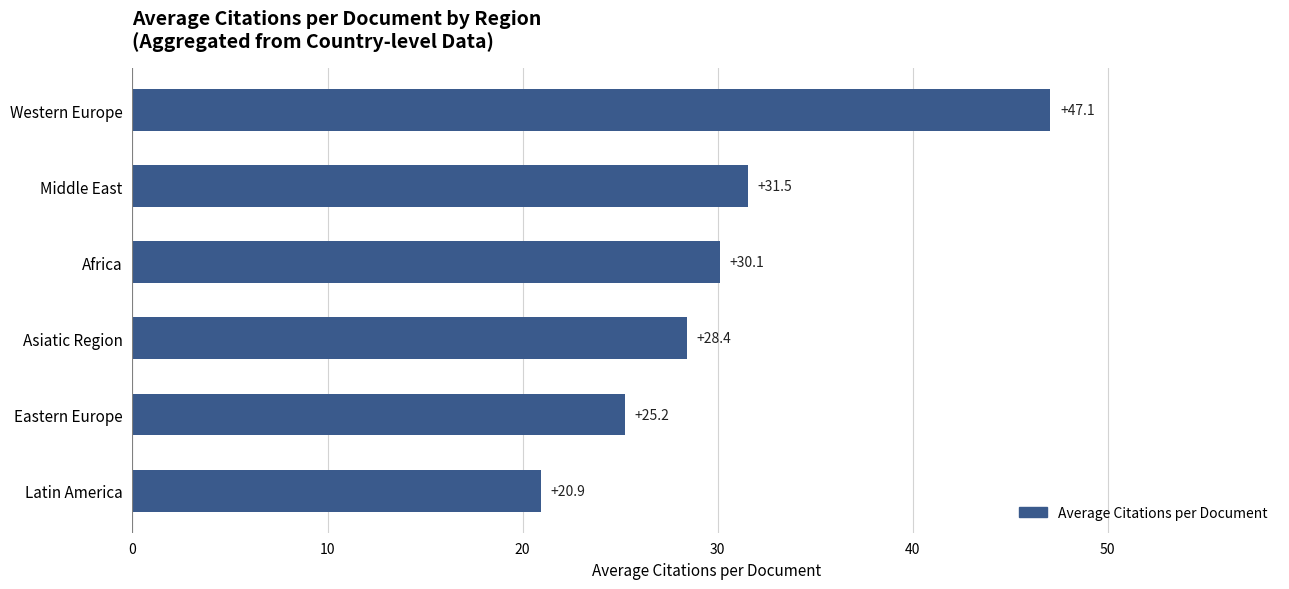

The chart shows a value of 28.4 at Asiatic Region. True or false?

True